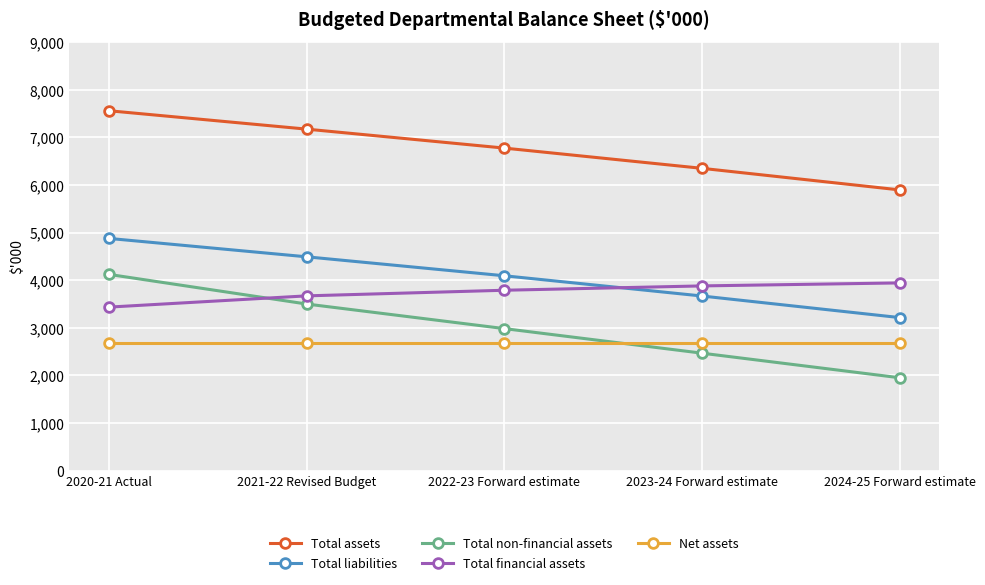

At which category is the sum across all series the highest?

2020-21 Actual